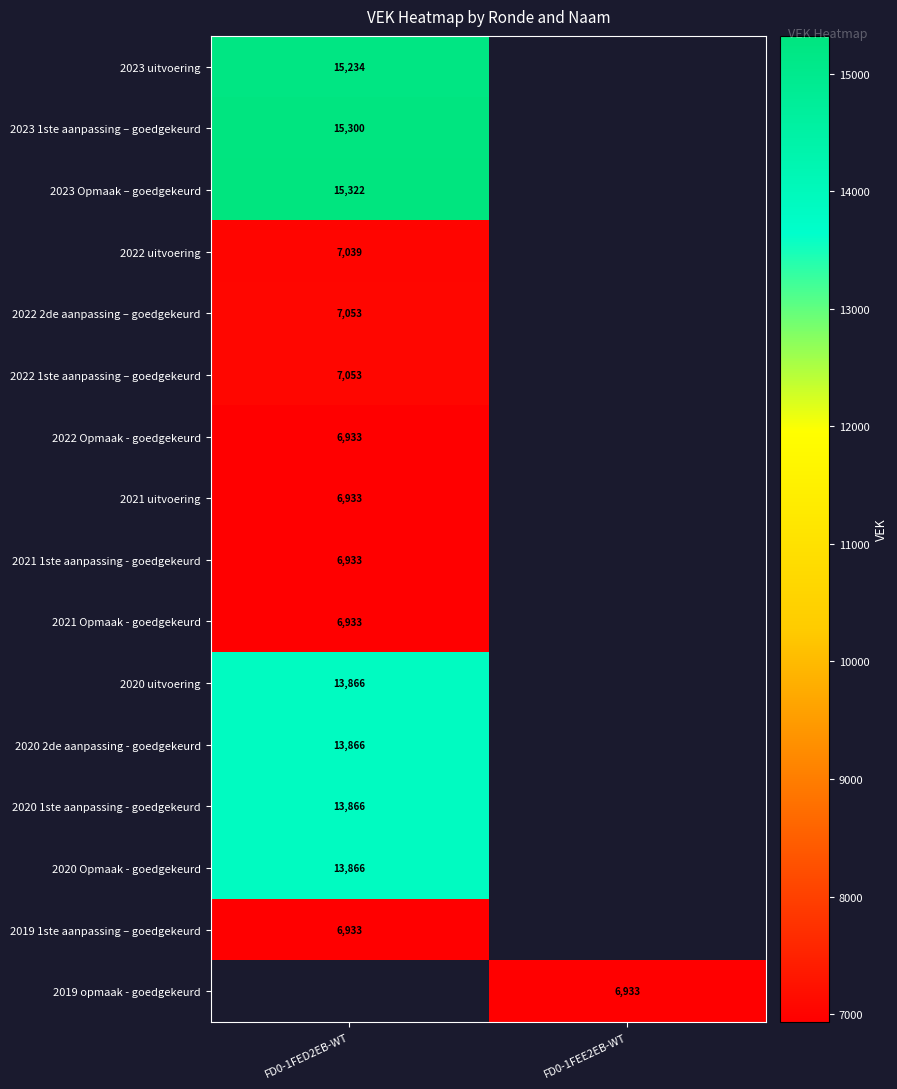

What is the difference between the highest and lowest values at FD0-1FED2EB-WT?

8389.0